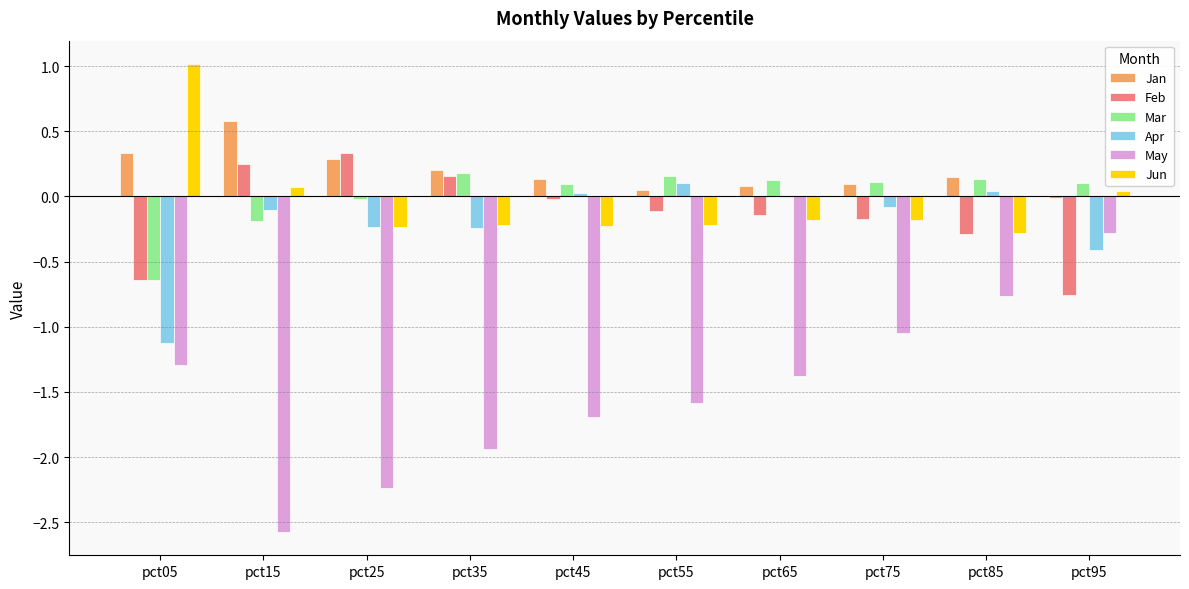

True or false: Feb has a value of 0.1 at pct25.

False